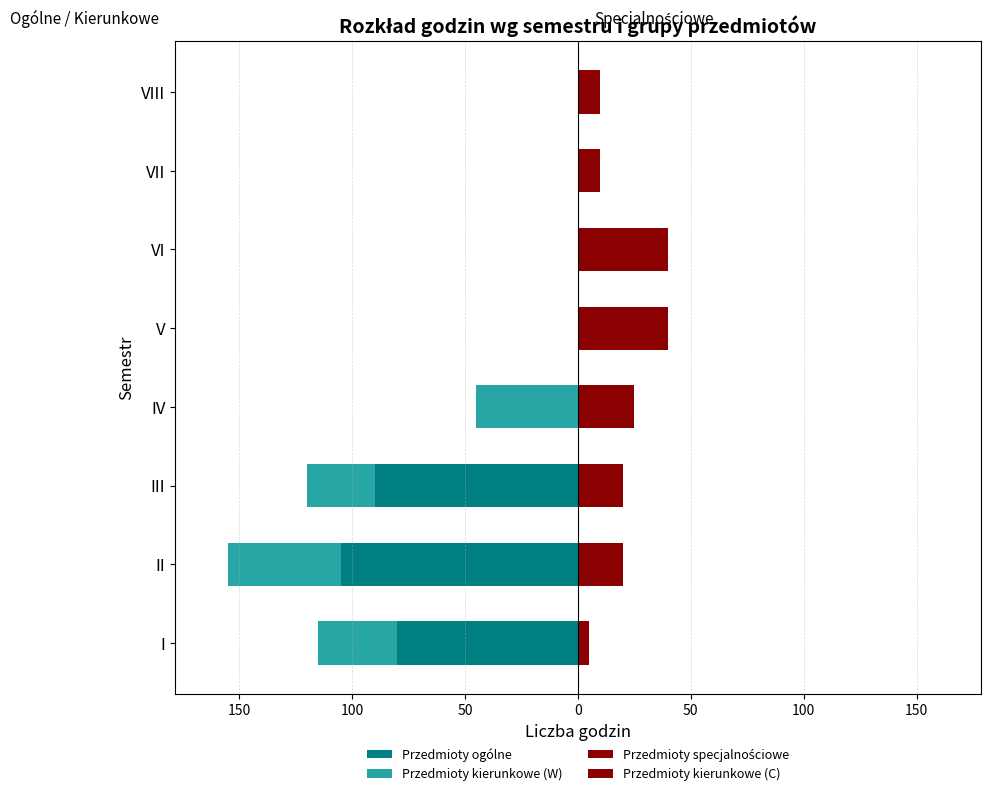

How many values in the Przedmioty kierunkowe (W) series are below 0?

4